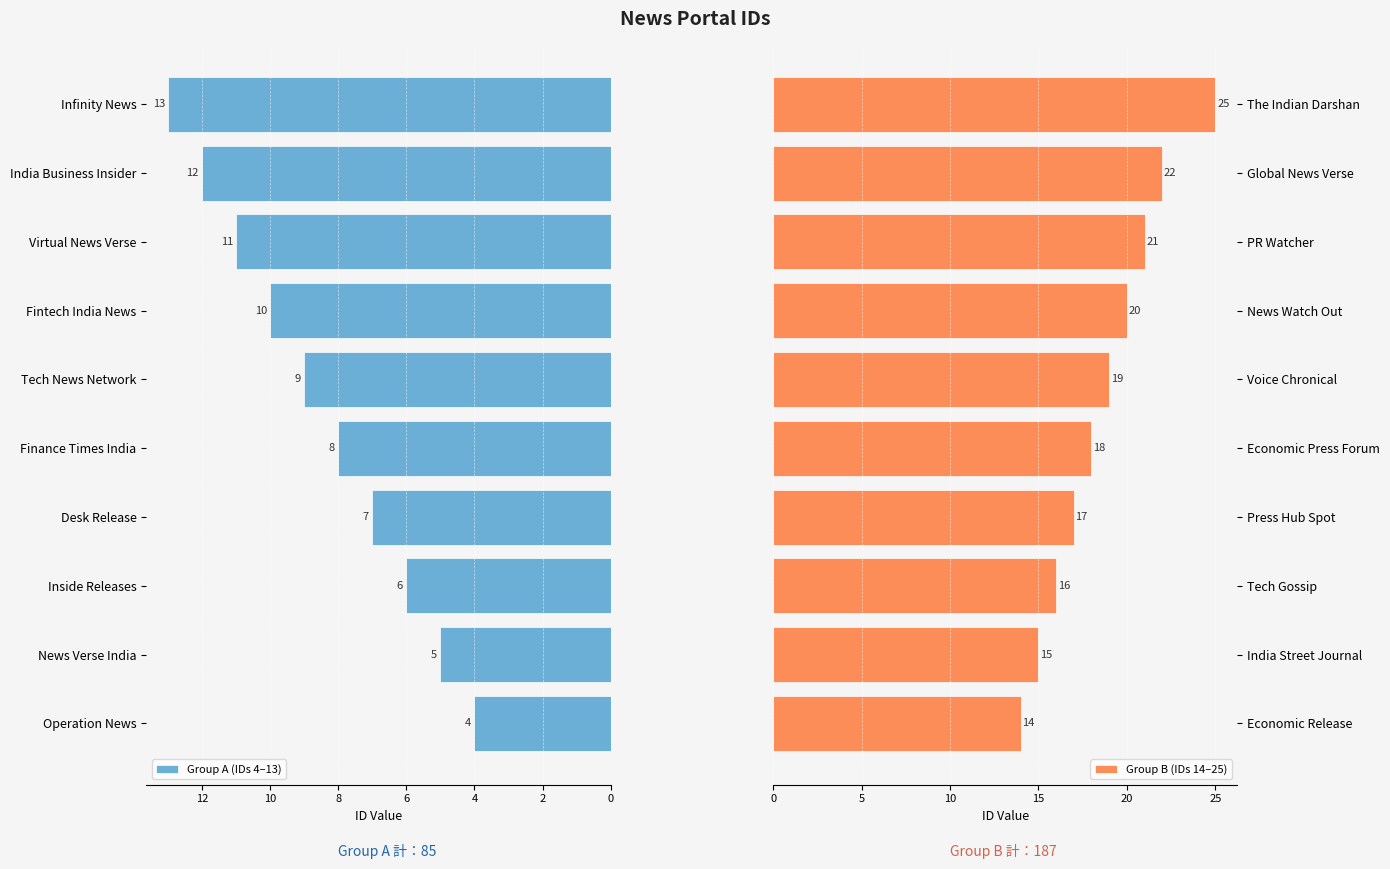

The Group A (IDs 4–13) series shows 4 at Operation News. True or false?

True